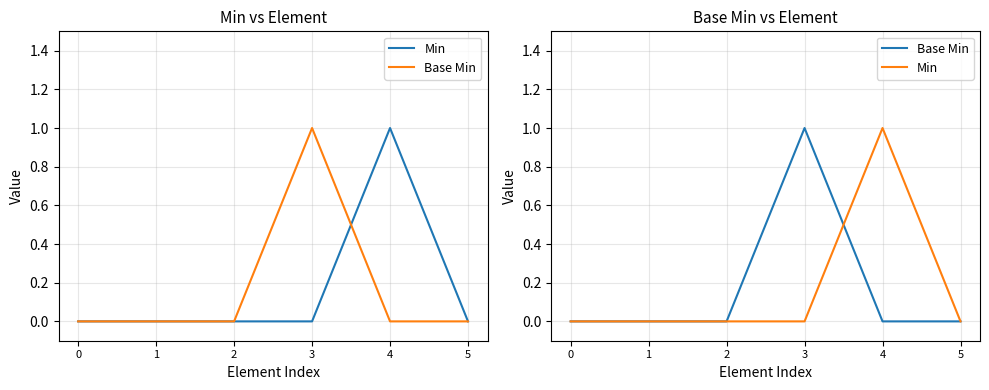

How many positive values does the Base Min series have?

1